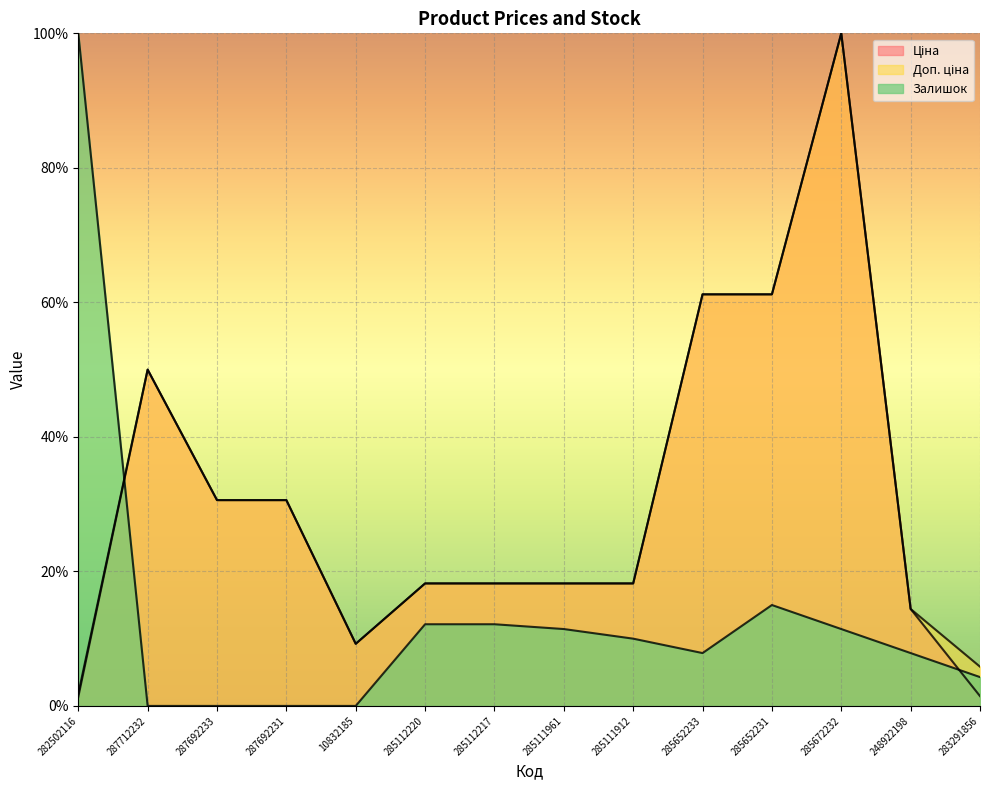

Reading right to left, extract all data points from this chart.

Ціна: 283291856=1.5	248922198=14.4	285672232=100.0	285652231=61.2	285652233=61.2	285111912=18.2	285111961=18.2	285112217=18.2	285112220=18.2	10832185=9.2	287692231=30.6	287692233=30.6	287712232=50.0	282502116=1.3
Доп. ціна: 283291856=5.8	248922198=14.4	285672232=100.0	285652231=61.2	285652233=61.2	285111912=18.2	285111961=18.2	285112217=18.2	285112220=18.2	10832185=9.2	287692231=30.6	287692233=30.6	287712232=50.0	282502116=1.8
Залишок: 283291856=4.3	248922198=7.9	285672232=11.4	285652231=15.0	285652233=7.9	285111912=10.0	285111961=11.4	285112217=12.1	285112220=12.1	10832185=0.0	287692231=0.0	287692233=0.0	287712232=0.0	282502116=100.0